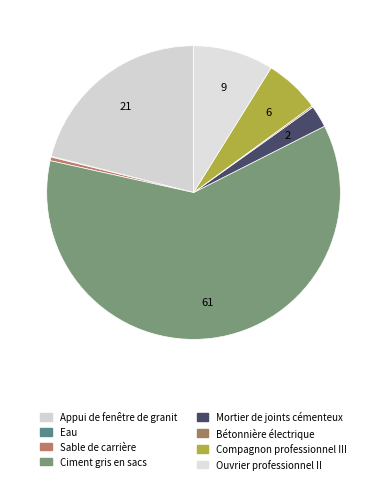

Which slice represents more than half of the pie?

Ciment gris en sacs